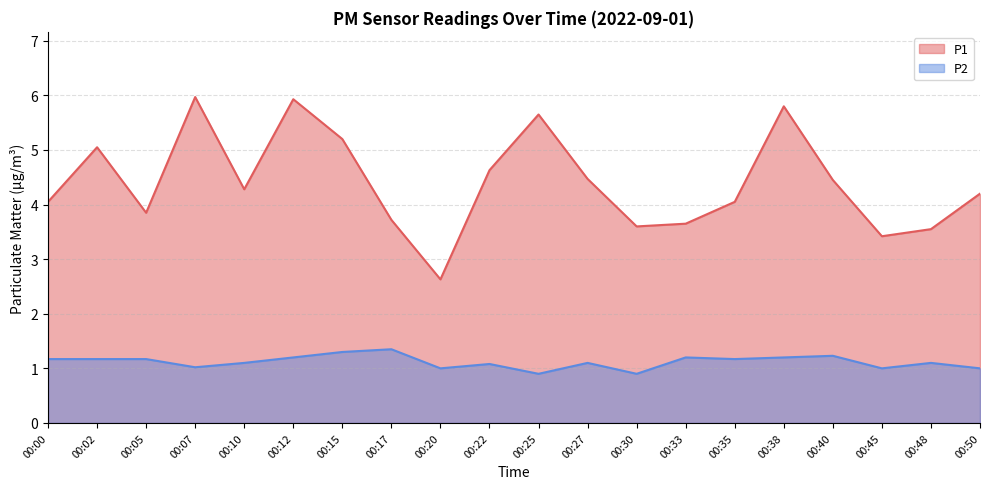

What is the greatest value displayed?

6.0